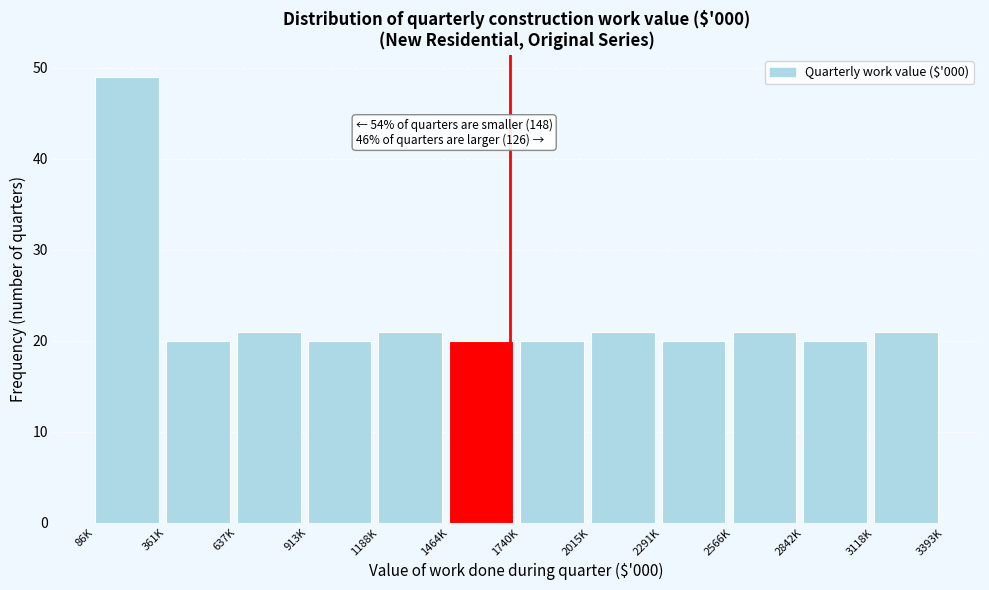

Reading right to left, list all the values displayed in this chart.

21	20	21	20	21	20	20	21	20	21	20	49